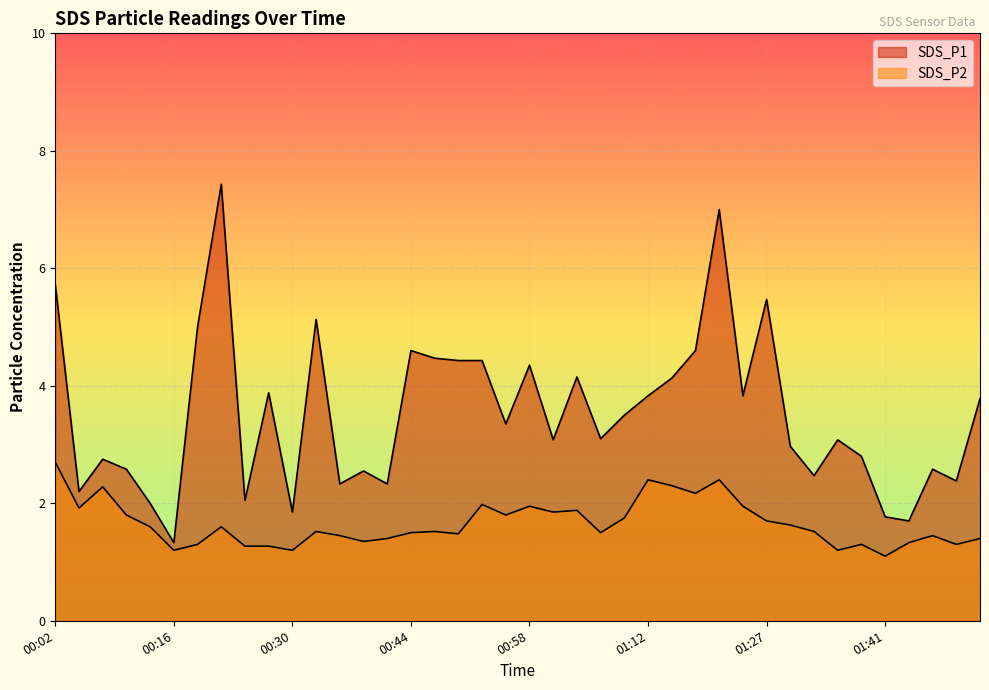

Where is SDS_P2 nearest to the value 1?

01:41